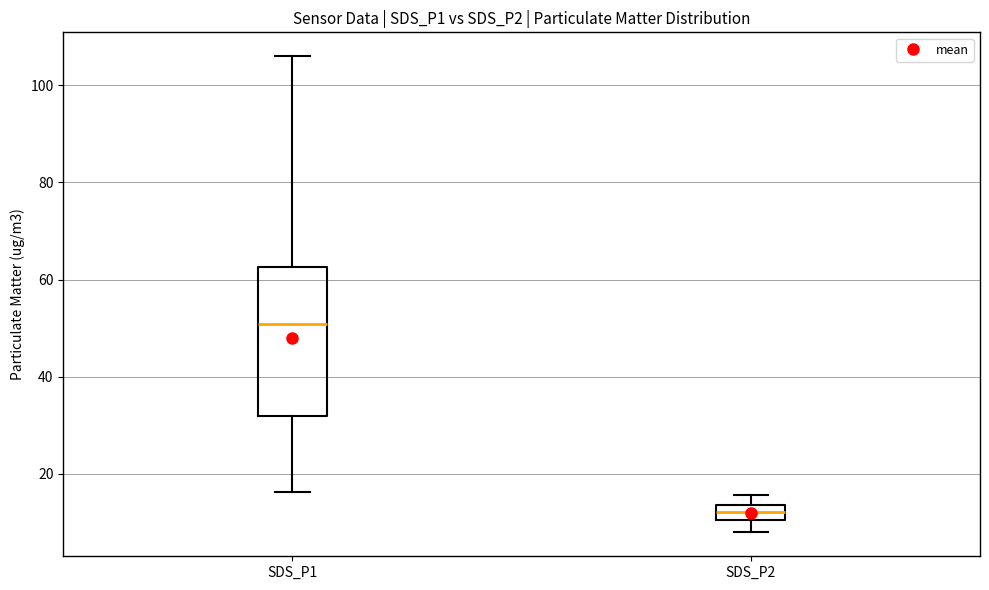

Which box's median line is the highest?

SDS_P1